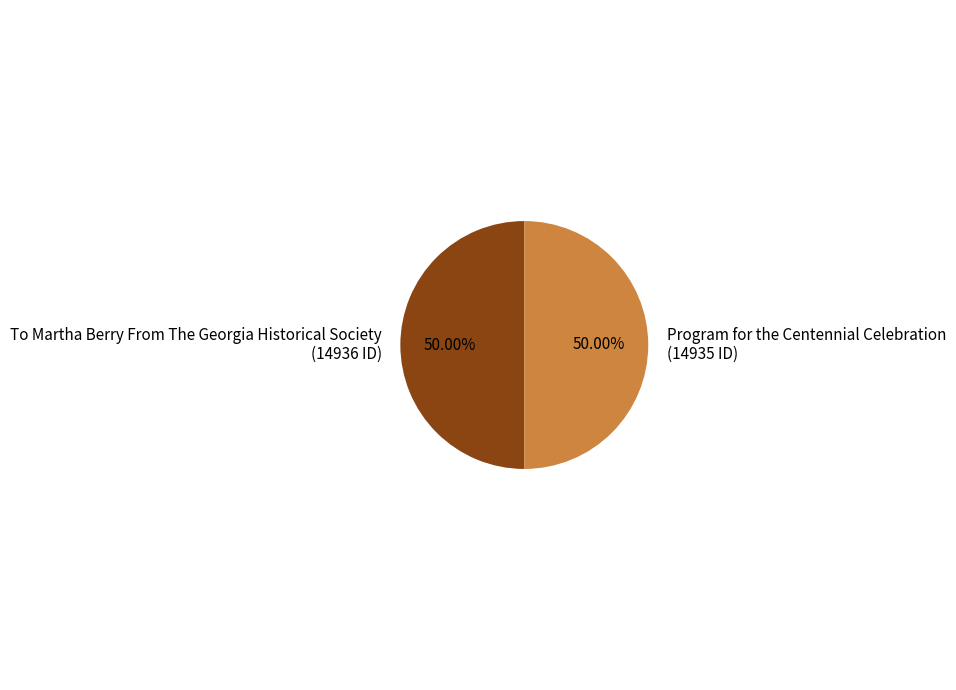

How many segments does this pie chart have?

2